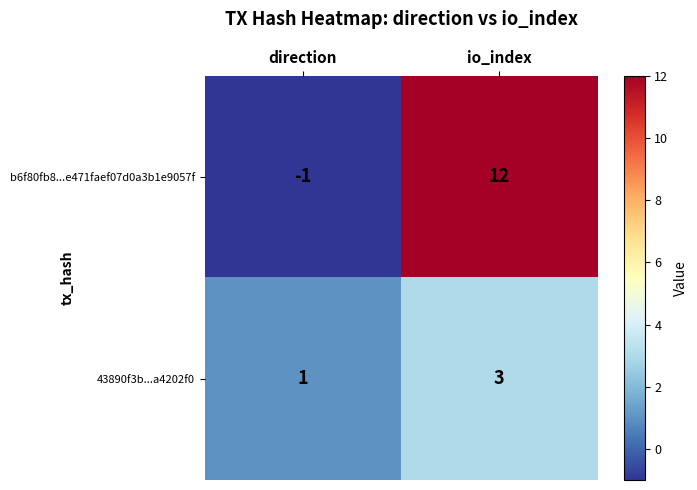

Reading left to right, what are all the values shown in this chart?

b6f80fb8...e471faef07d0a3b1e9057f: -1	12
43890f3b...a4202f0: 1	3